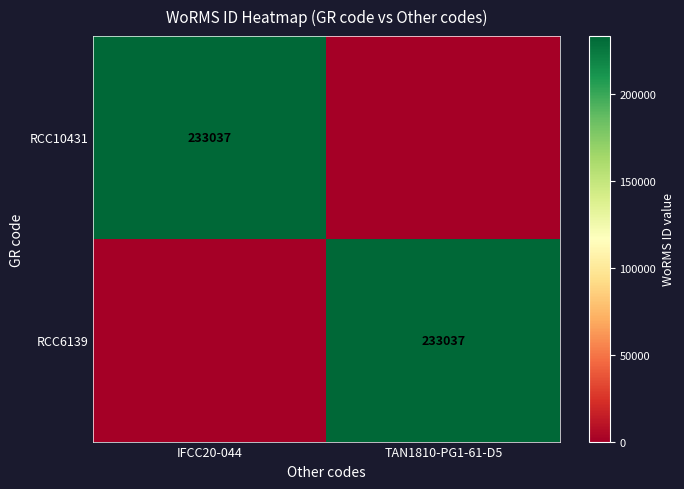

The value of RCC10431 at IFCC20-044 is 233037. True or false?

True